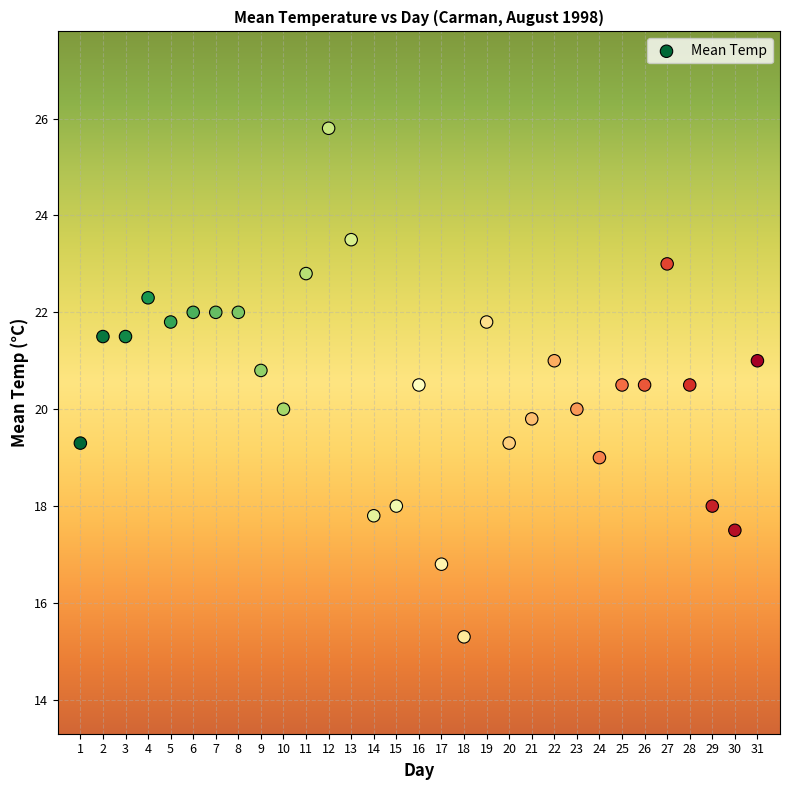

What is the range of X values (max minus min)?

30.0